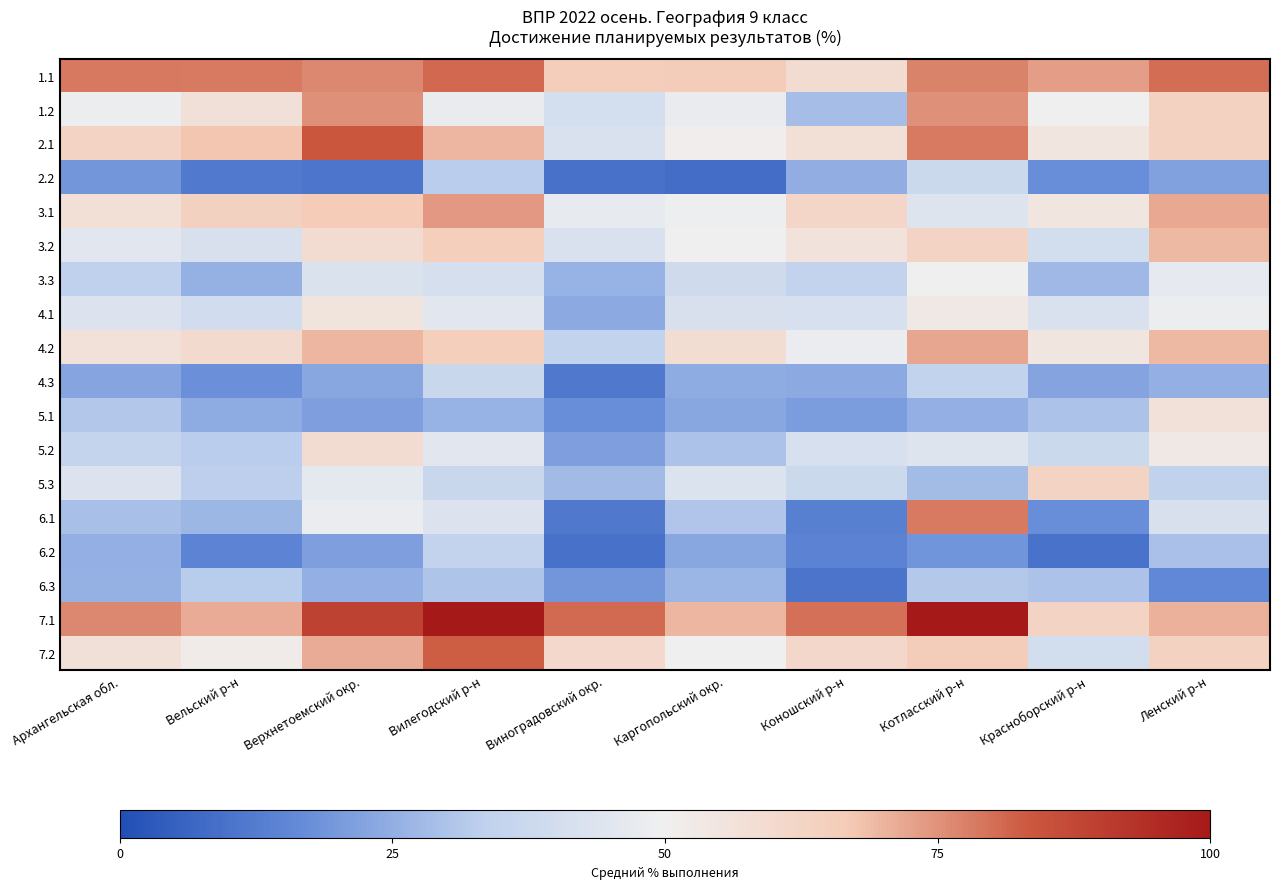

Reading right to left, transcribe all the data shown in this chart.

1.1: Ленский р-н=80.3	Красноборский р-н=73.3	Котласский р-н=77.1	Коношский р-н=59.3	Каргопольский окр.=66.0	Виноградовский окр.=65.4	Вилегодский р-н=81.2	Верхнетоемский окр.=76.2	Вельский р-н=78.3	Архангельская обл.=78.7
1.2: Ленский р-н=63.6	Красноборский р-н=50.0	Котласский р-н=75.0	Коношский р-н=28.6	Каргопольский окр.=47.9	Виноградовский окр.=40.4	Вилегодский р-н=47.8	Верхнетоемский окр.=75.0	Вельский р-н=57.1	Архангельская обл.=49.1
2.1: Ленский р-н=63.6	Красноборский р-н=55.0	Котласский р-н=78.1	Коношский р-н=57.8	Каргопольский окр.=51.1	Виноградовский окр.=42.3	Вилегодский р-н=69.6	Верхнетоемский окр.=83.9	Вельский р-н=67.5	Архангельская обл.=63.1
2.2: Ленский р-н=21.6	Красноборский р-н=17.5	Котласский р-н=37.5	Коношский р-н=24.7	Каргопольский окр.=8.5	Виноградовский окр.=9.6	Вилегодский р-н=32.6	Верхнетоемский окр.=10.7	Вельский р-н=11.9	Архангельская обл.=19.4
3.1: Ленский р-н=71.6	Красноборский р-н=55.0	Котласский р-н=43.8	Коношский р-н=61.7	Каргопольский окр.=49.5	Виноградовский окр.=47.1	Вилегодский р-н=73.9	Верхнетоемский окр.=66.1	Вельский р-н=63.7	Архангельская обл.=57.8
3.2: Ленский р-н=69.3	Красноборский р-н=40.0	Котласский р-н=62.5	Коношский р-н=55.8	Каргопольский окр.=50.0	Виноградовский окр.=42.3	Вилегодский р-н=65.2	Верхнетоемский окр.=58.9	Вельский р-н=42.0	Архангельская обл.=45.6
3.3: Ленский р-н=46.6	Красноборский р-н=27.5	Котласский р-н=50.0	Коношский р-н=35.1	Каргопольский окр.=38.8	Виноградовский окр.=26.0	Вилегодский р-н=41.3	Верхнетоемский окр.=42.9	Вельский р-н=25.7	Архангельская обл.=33.2
4.1: Ленский р-н=48.9	Красноборский р-н=42.5	Котласский р-н=53.1	Коношский р-н=41.6	Каргопольский окр.=42.0	Виноградовский окр.=24.0	Вилегодский р-н=45.6	Верхнетоемский окр.=55.4	Вельский р-н=39.6	Архангельская обл.=43.5
4.2: Ленский р-н=69.3	Красноборский р-н=55.0	Котласский р-н=71.9	Коношский р-н=48.0	Каргопольский окр.=58.5	Виноградовский окр.=34.6	Вилегодский р-н=65.2	Верхнетоемский окр.=69.6	Вельский р-н=60.0	Архангельская обл.=56.7
4.3: Ленский р-н=25.0	Красноборский р-н=22.5	Котласский р-н=34.4	Коношский р-н=24.0	Каргопольский окр.=24.5	Виноградовский окр.=11.5	Вилегодский р-н=37.0	Верхнетоемский окр.=23.2	Вельский р-н=17.7	Архангельская обл.=23.0
5.1: Ленский р-н=56.8	Красноборский р-н=30.0	Котласский р-н=25.0	Коношский р-н=20.8	Каргопольский окр.=23.4	Виноградовский окр.=17.3	Вилегодский р-н=26.1	Верхнетоемский окр.=21.4	Вельский р-н=24.3	Архангельская обл.=30.9
5.2: Ленский р-н=53.4	Красноборский р-н=37.5	Котласский р-н=43.8	Коношский р-н=41.6	Каргопольский окр.=29.8	Виноградовский окр.=21.1	Вилегодский р-н=45.6	Верхнетоемский окр.=58.9	Вельский р-н=32.5	Архангельская обл.=35.4
5.3: Ленский р-н=34.1	Красноборский р-н=62.5	Котласский р-н=28.1	Коношский р-н=37.7	Каргопольский окр.=43.1	Виноградовский окр.=27.9	Вилегодский р-н=37.0	Верхнетоемский окр.=46.4	Вельский р-н=33.0	Архангельская обл.=43.7
6.1: Ленский р-н=42.0	Красноборский р-н=17.5	Котласский р-н=78.1	Коношский р-н=13.6	Каргопольский окр.=30.9	Виноградовский окр.=11.5	Вилегодский р-н=43.5	Верхнетоемский окр.=48.2	Вельский р-н=27.2	Архангельская обл.=29.1
6.2: Ленский р-н=29.6	Красноборский р-н=10.0	Котласский р-н=18.8	Коношский р-н=14.3	Каргопольский окр.=23.4	Виноградовский окр.=9.6	Вилегодский р-н=34.8	Верхнетоемский окр.=21.4	Вельский р-н=14.6	Архангельская обл.=25.2
6.3: Ленский р-н=15.9	Красноборский р-н=30.0	Котласский р-н=31.2	Коношский р-н=10.4	Каргопольский окр.=26.6	Виноградовский окр.=19.2	Вилегодский р-н=30.4	Верхнетоемский окр.=25.0	Вельский р-н=32.3	Архангельская обл.=25.8
7.1: Ленский р-н=70.5	Красноборский р-н=62.5	Котласский р-н=100.0	Коношский р-н=79.9	Каргопольский окр.=69.7	Виноградовский окр.=80.8	Вилегодский р-н=100.0	Верхнетоемский окр.=89.3	Вельский р-н=71.5	Архангельская обл.=76.5
7.2: Ленский р-н=63.6	Красноборский р-н=40.0	Котласский р-н=65.6	Коношский р-н=61.0	Каргопольский окр.=50.0	Виноградовский окр.=60.6	Вилегодский р-н=82.6	Верхнетоемский окр.=71.4	Вельский р-н=51.8	Архангельская обл.=57.2